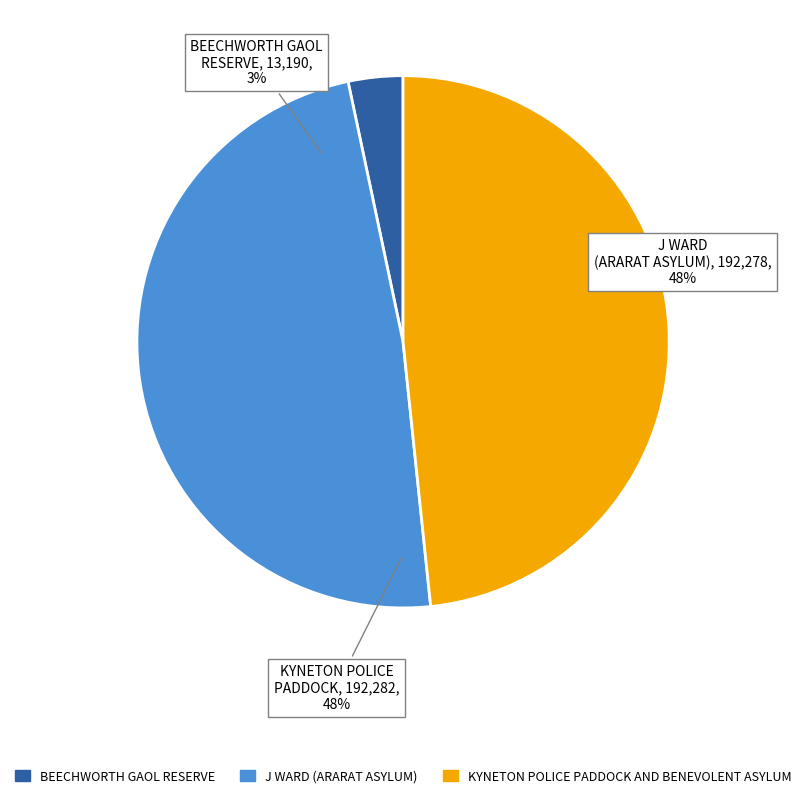

To the nearest percent, what is the difference between the largest and smallest slice percentages?

45%